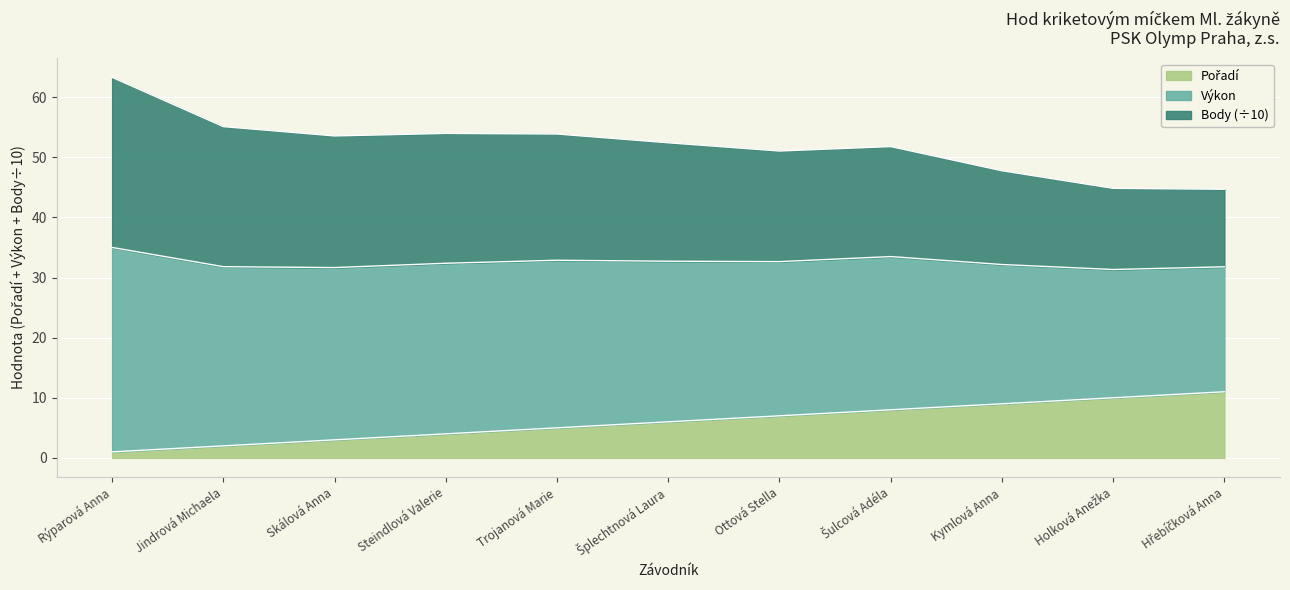

At which category is the sum across all series the highest?

Rýparová Anna